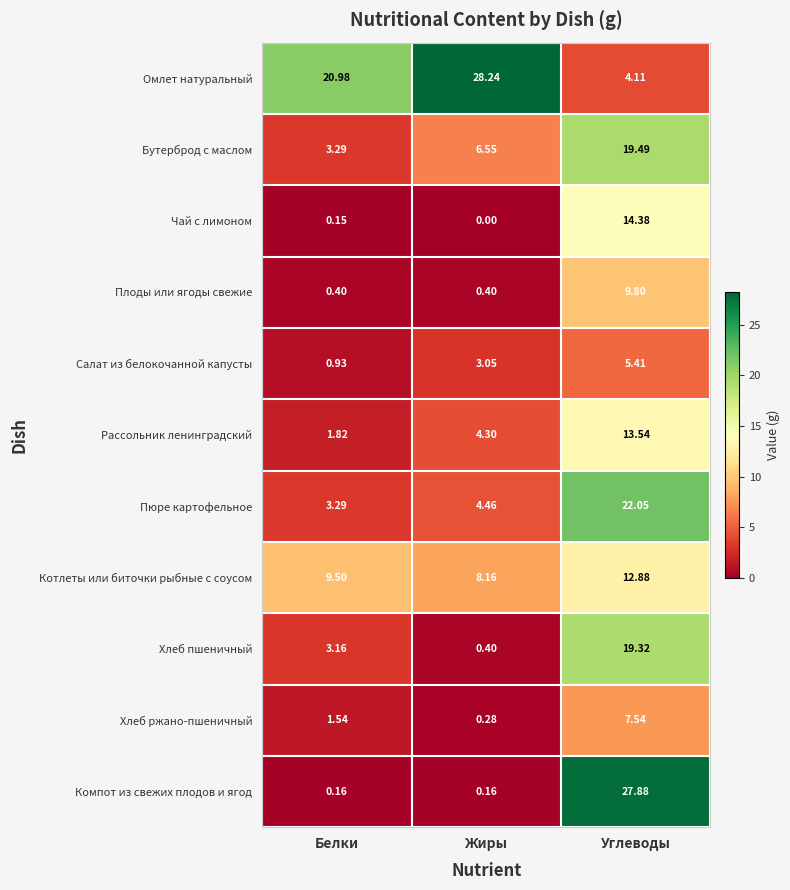

Is the value of Бутерброд с маслом at Жиры greater than the value of Омлет натуральный at Жиры?

No